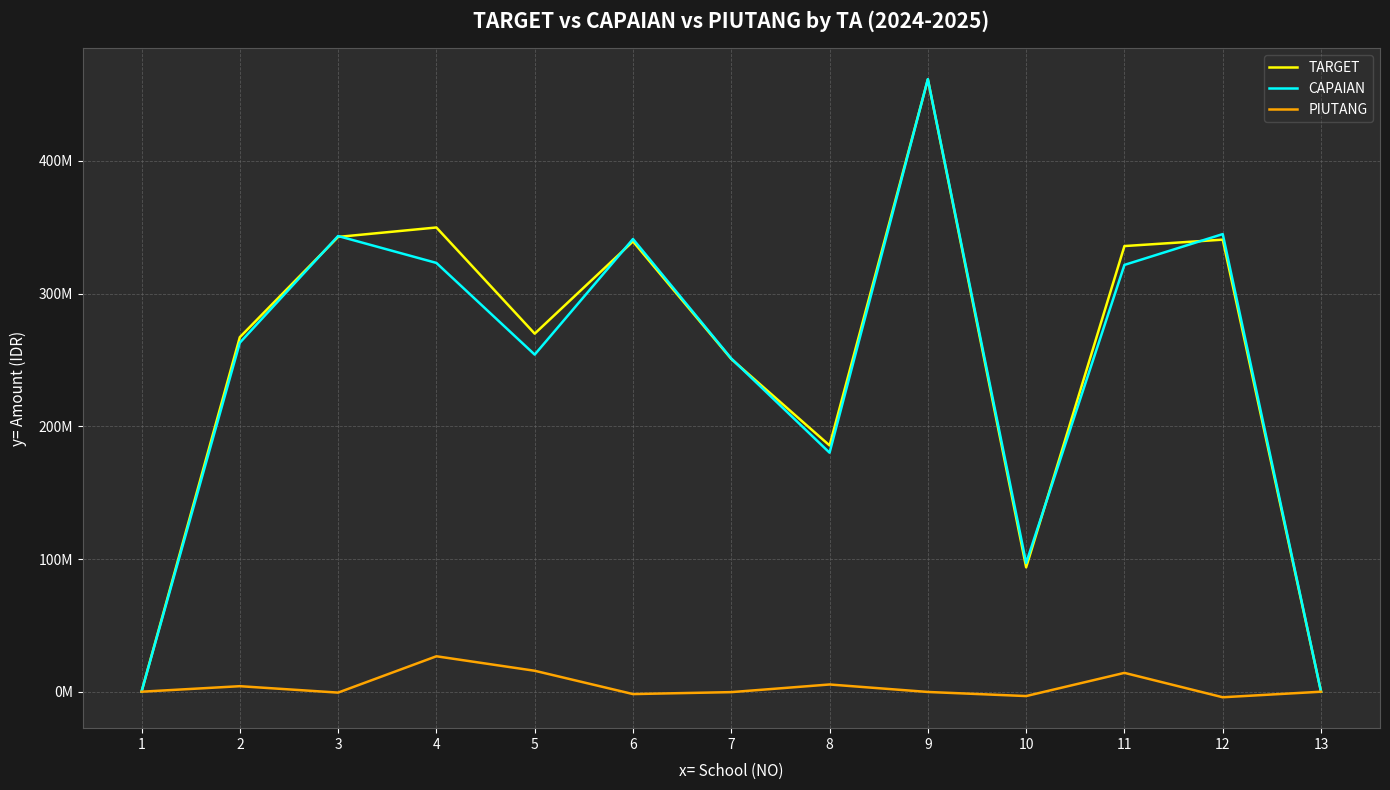

Does the chart display data point markers on the line(s)?

No